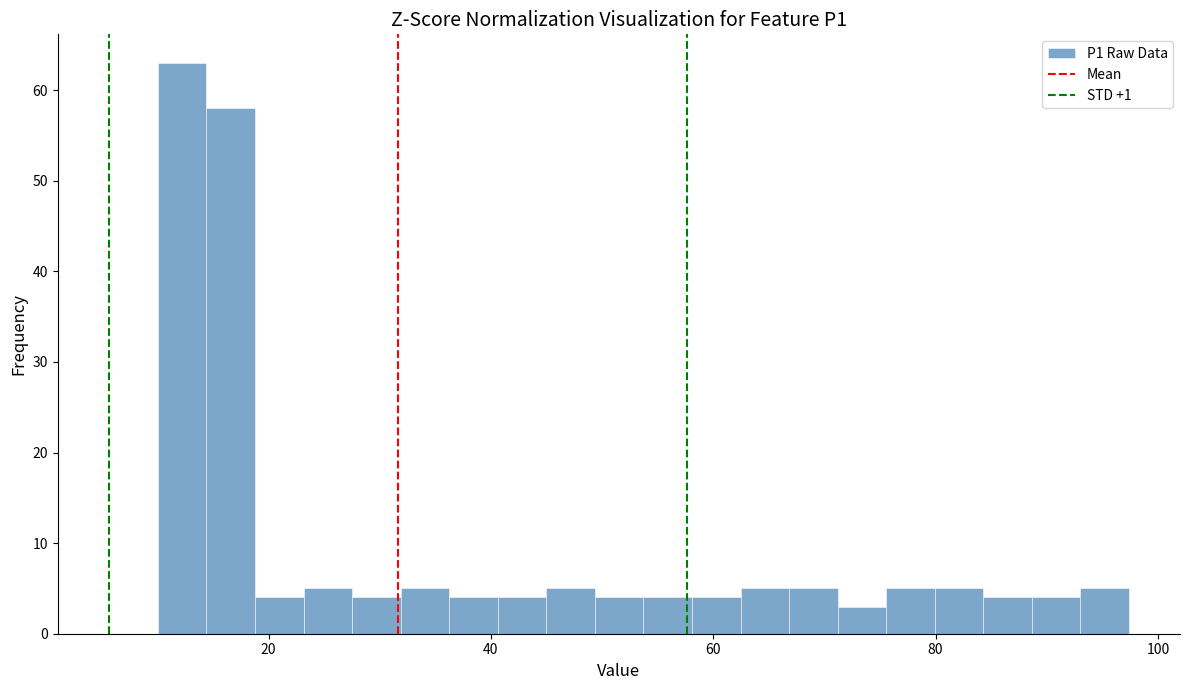

Around what value on the x-axis is the tallest bar? Give the approximate position of its centre, as read against the axis.

12